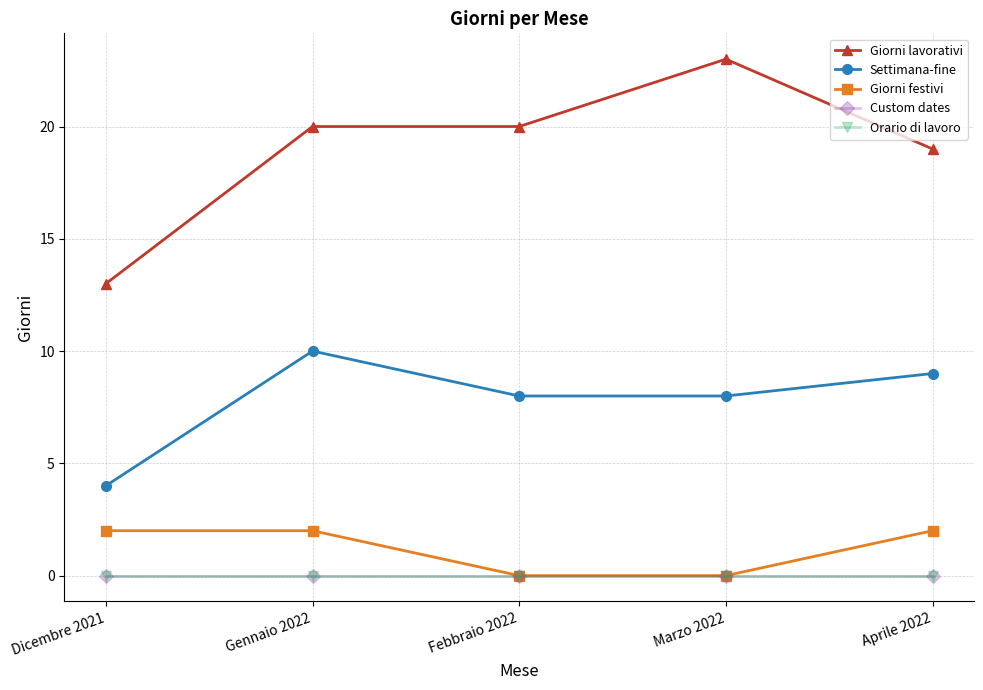

What is the approximate value of Giorni festivi at Aprile 2022?

2